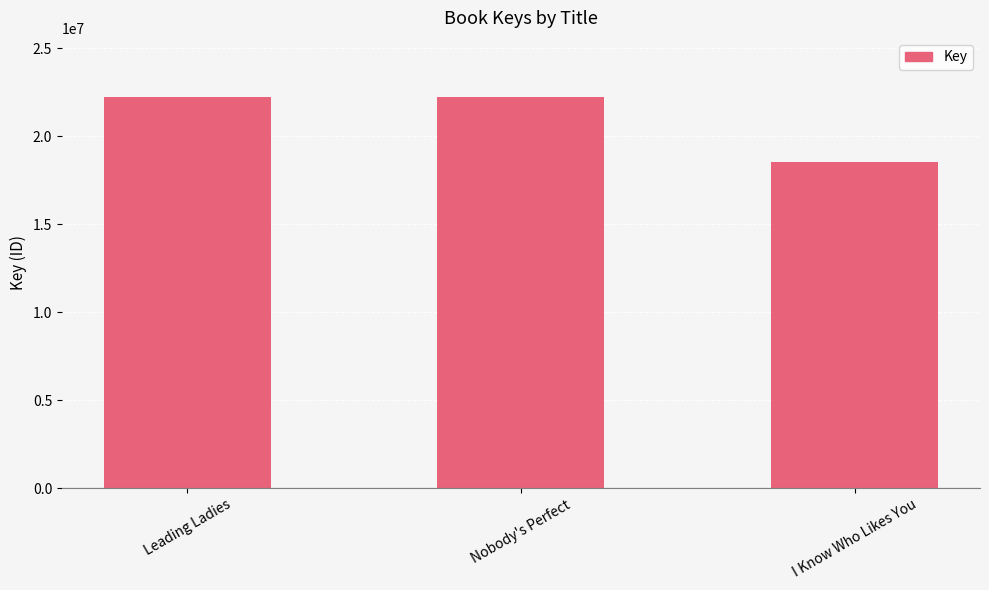

What is the label of the 1st bar from the left?

Leading Ladies